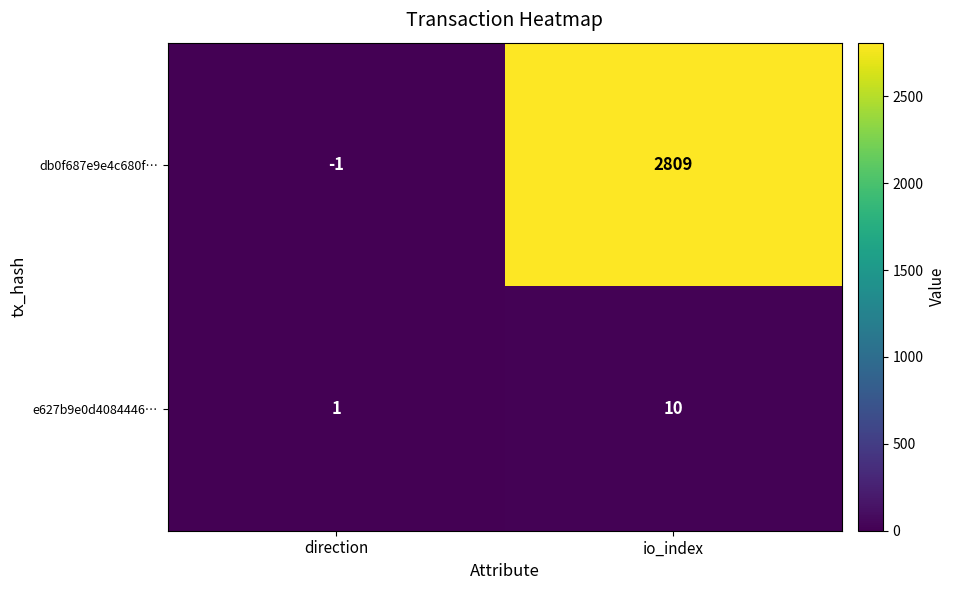

What is the total value across all series at io_index?

2819